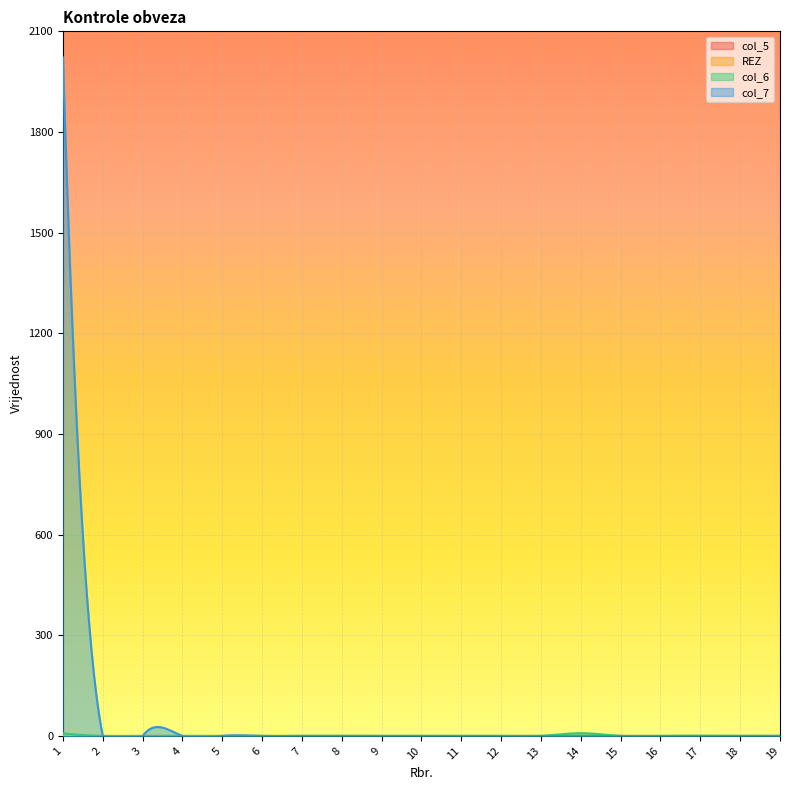

What are all the series names shown in the legend?

col_5, REZ, col_6, col_7